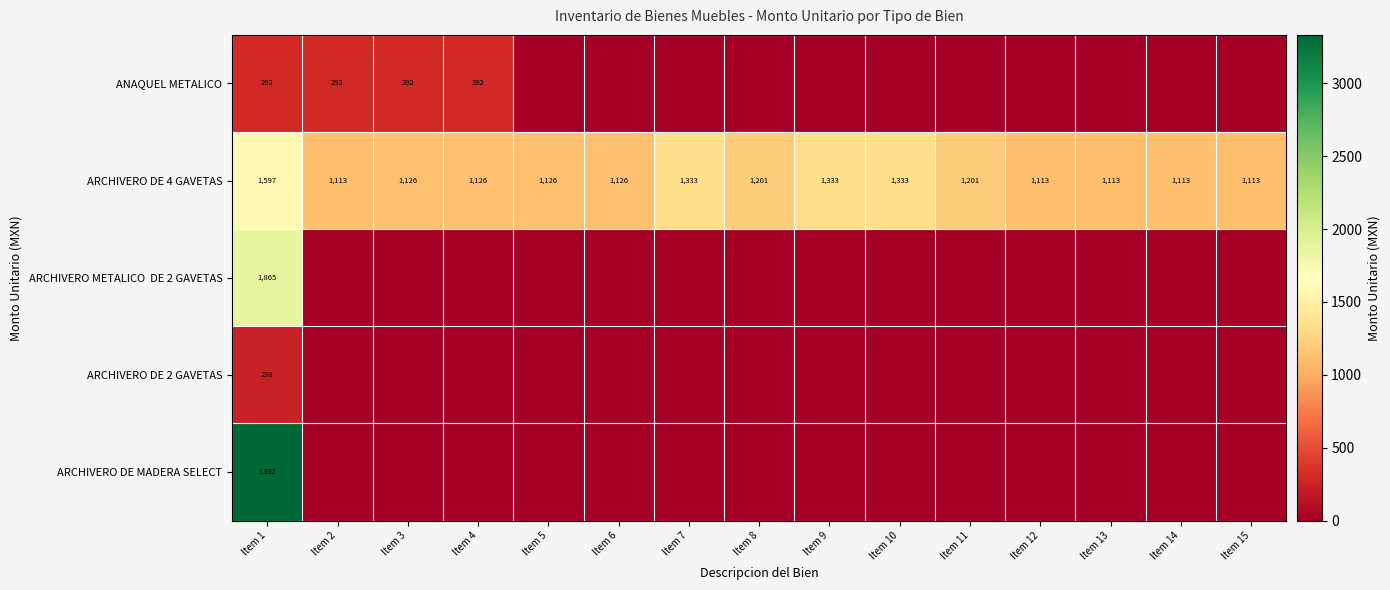

What is the difference between the ARCHIVERO DE 4 GAVETAS values at Item 11 and Item 13?

88